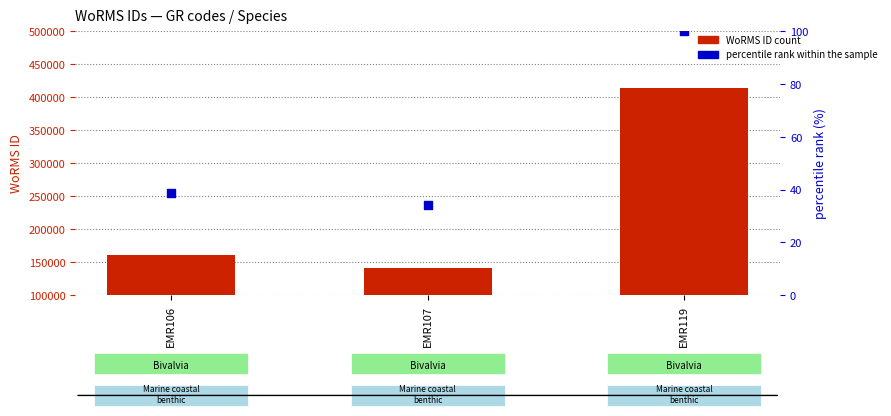

Which series has the largest Y range (max minus min)?

WoRMS ID